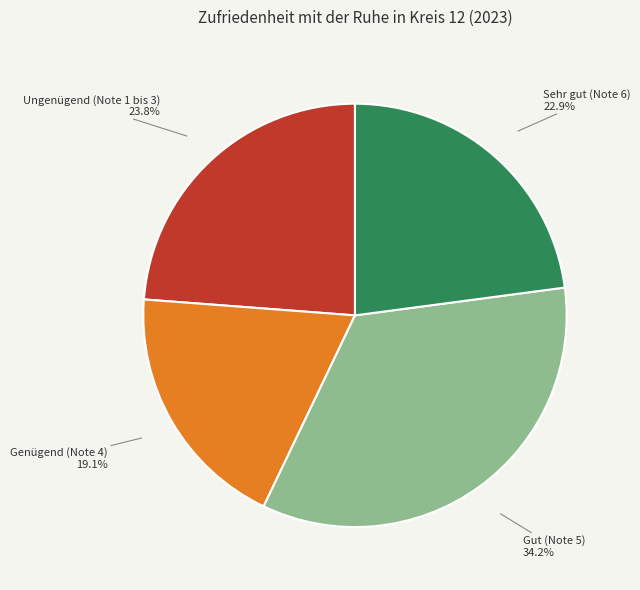

Is there a majority slice in this chart?

No